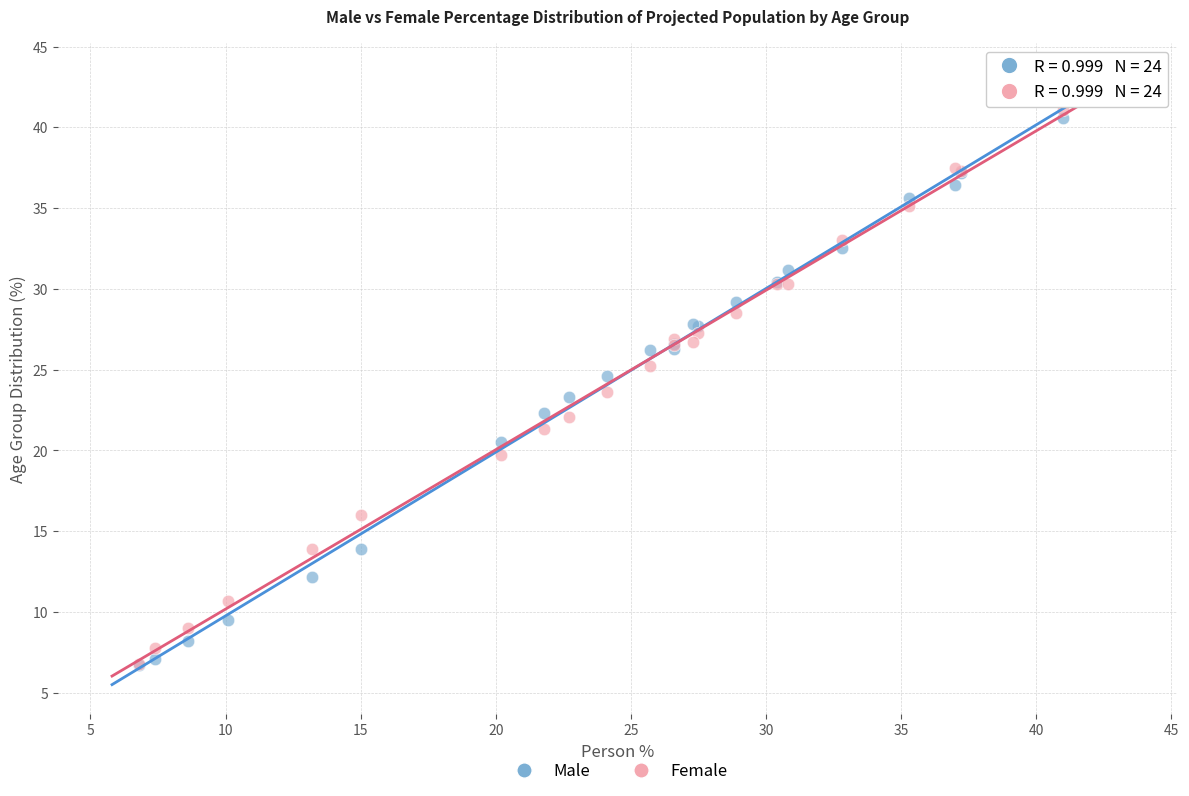

Which series has the widest spread of Y values?

Male